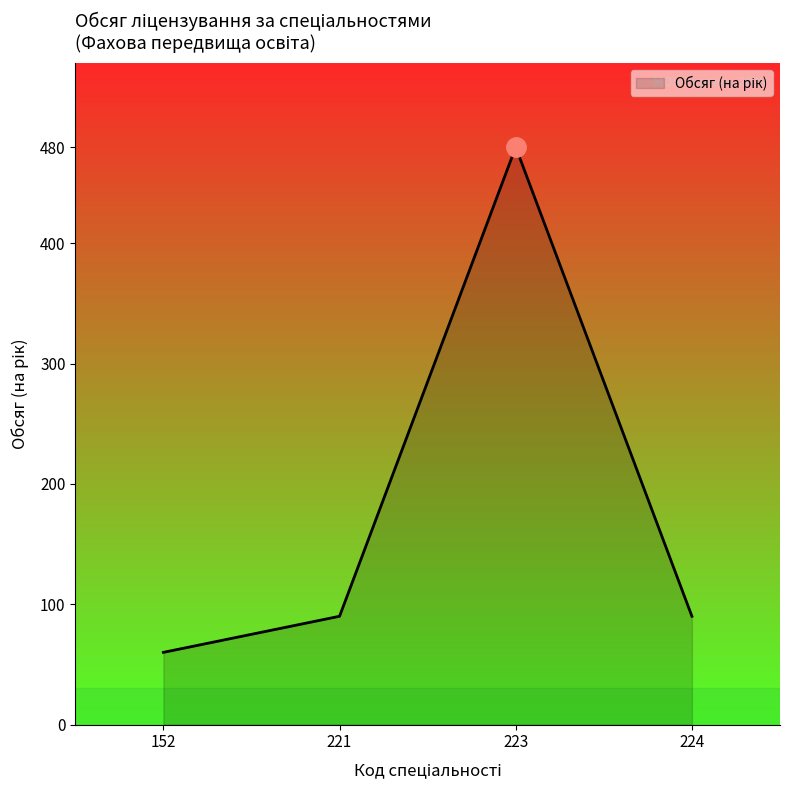

True or false: the data shows 480 at 223.

True